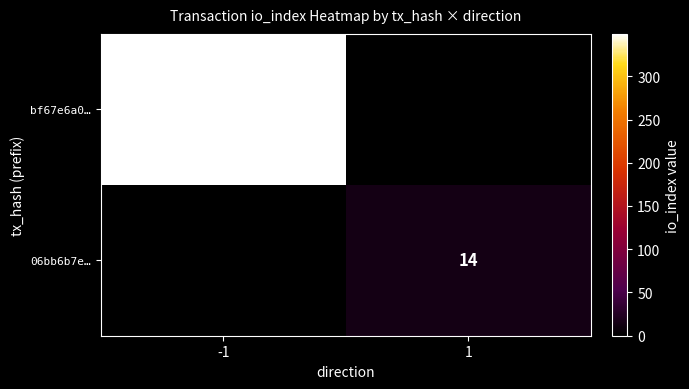

What is the smallest value displayed?

14.0